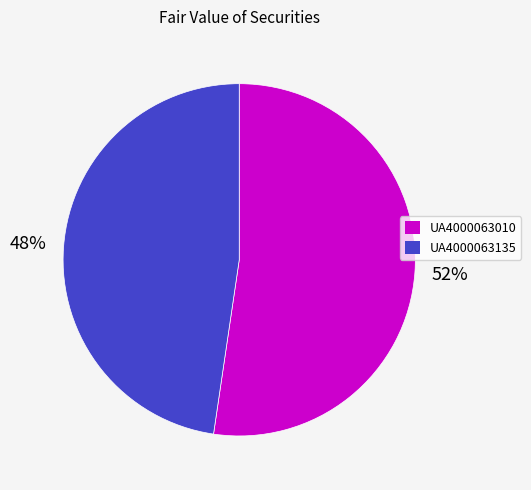

To the nearest percent, what percentage of the pie is UA4000063135?

48%